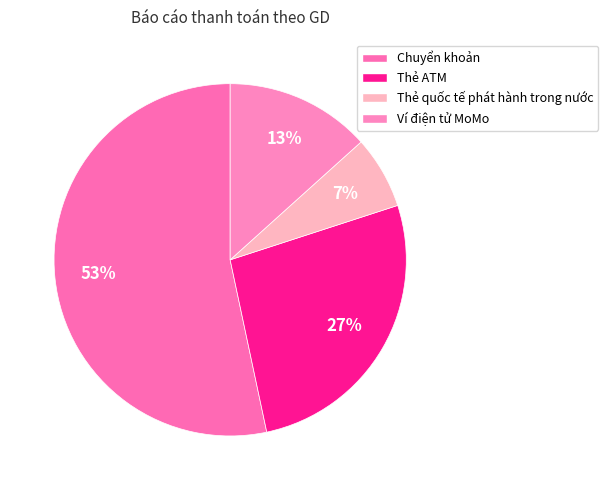

How many slices are in this pie chart?

4